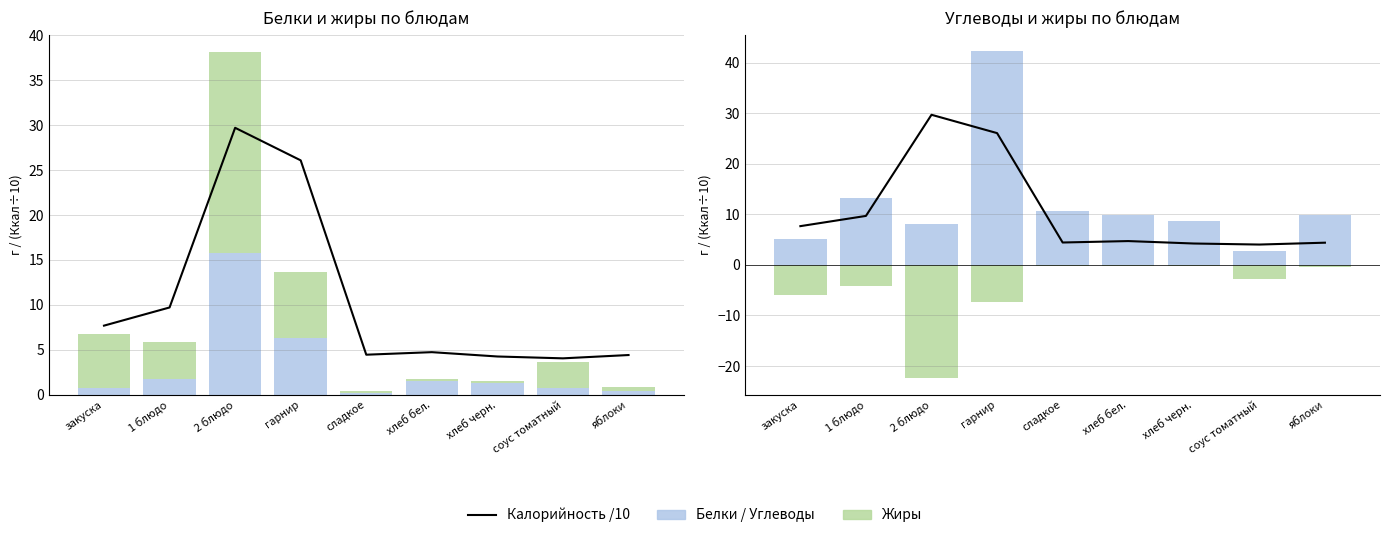

What is the spread (max minus min) of values at яблоки?

10.2